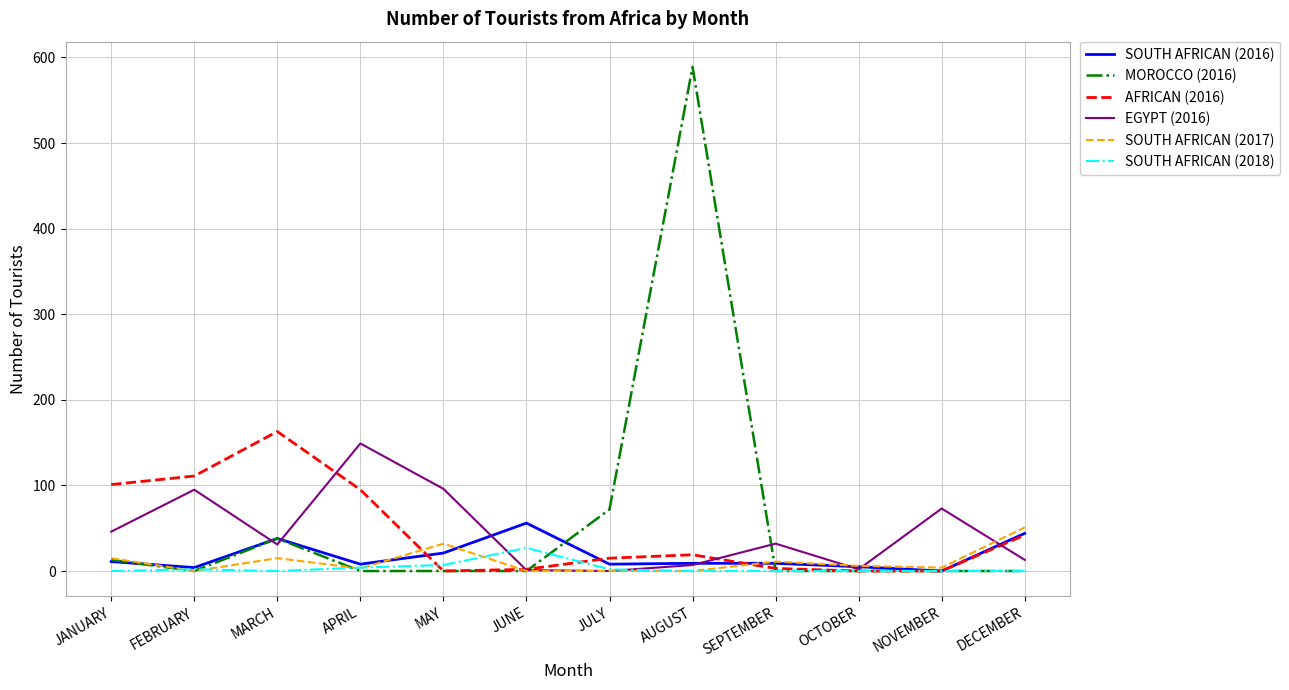

The value of MOROCCO (2016) at APRIL is 0. True or false?

True